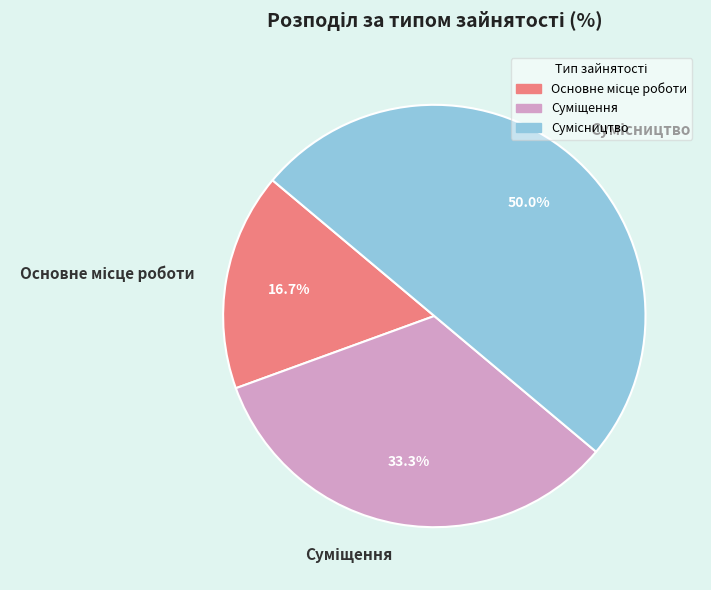

How much of the chart is everything except Суміщення?

66.7%